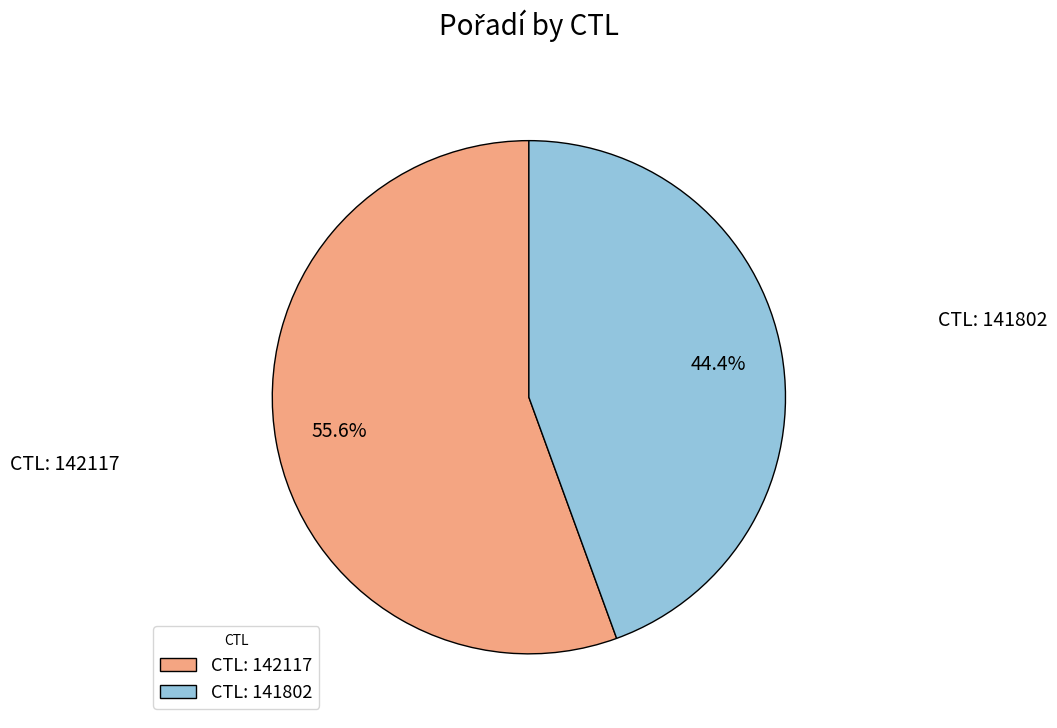

Which has a higher value, CTL: 141802 or CTL: 142117?

CTL: 142117